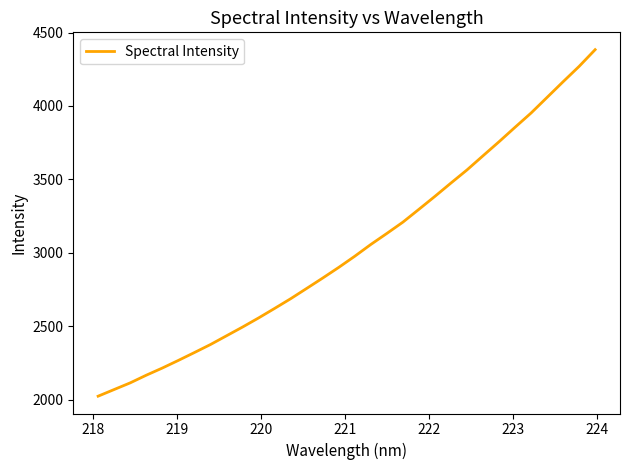

What is the difference between the maximum and minimum values?

2359.9